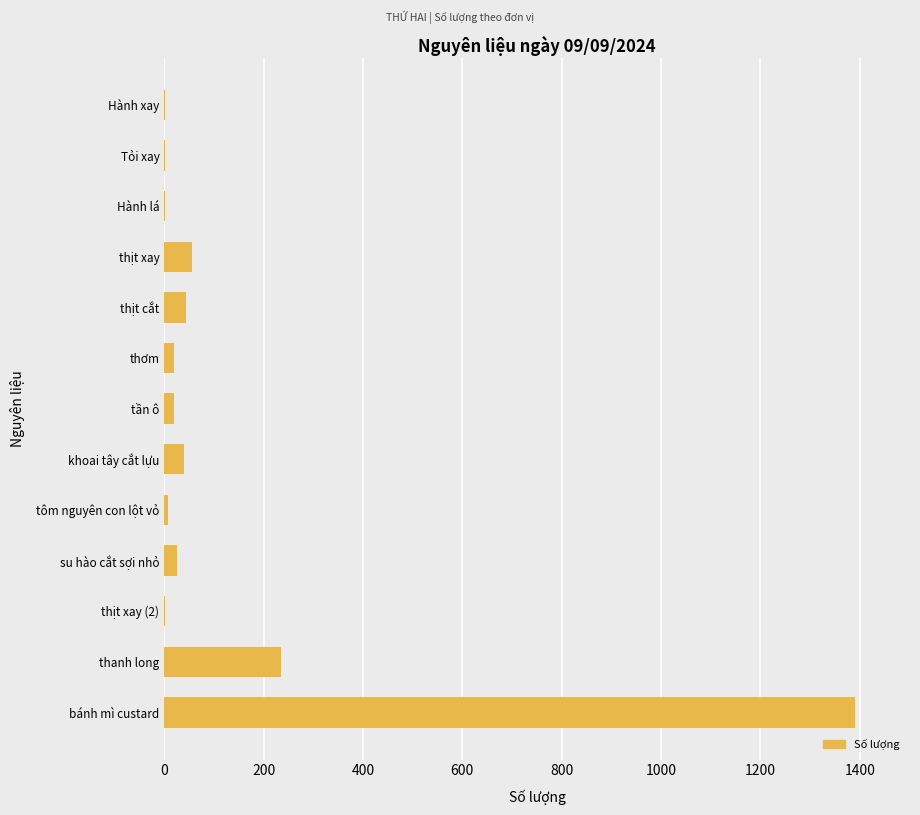

What is the sum of all values?

1841.9